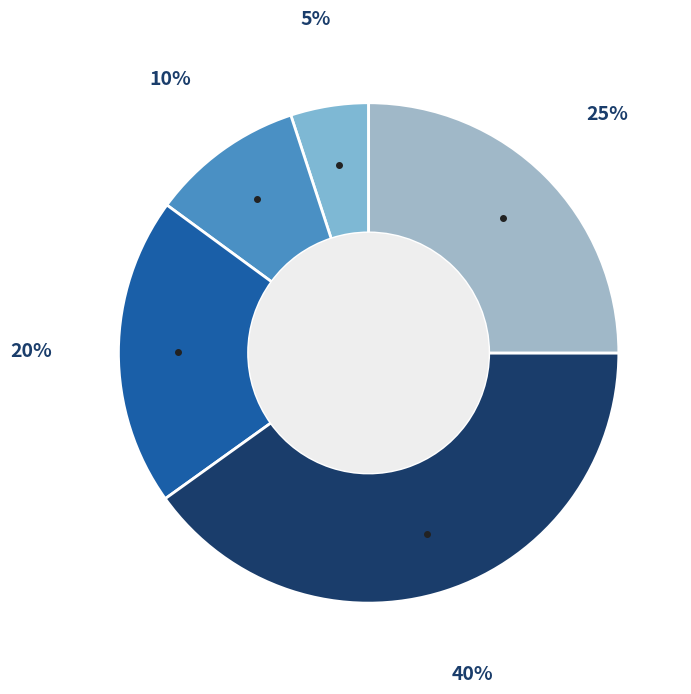

Rank the categories by value from highest to lowest.

Zone 3, Zone 4, Zone 2, Zone 1, Zone 0